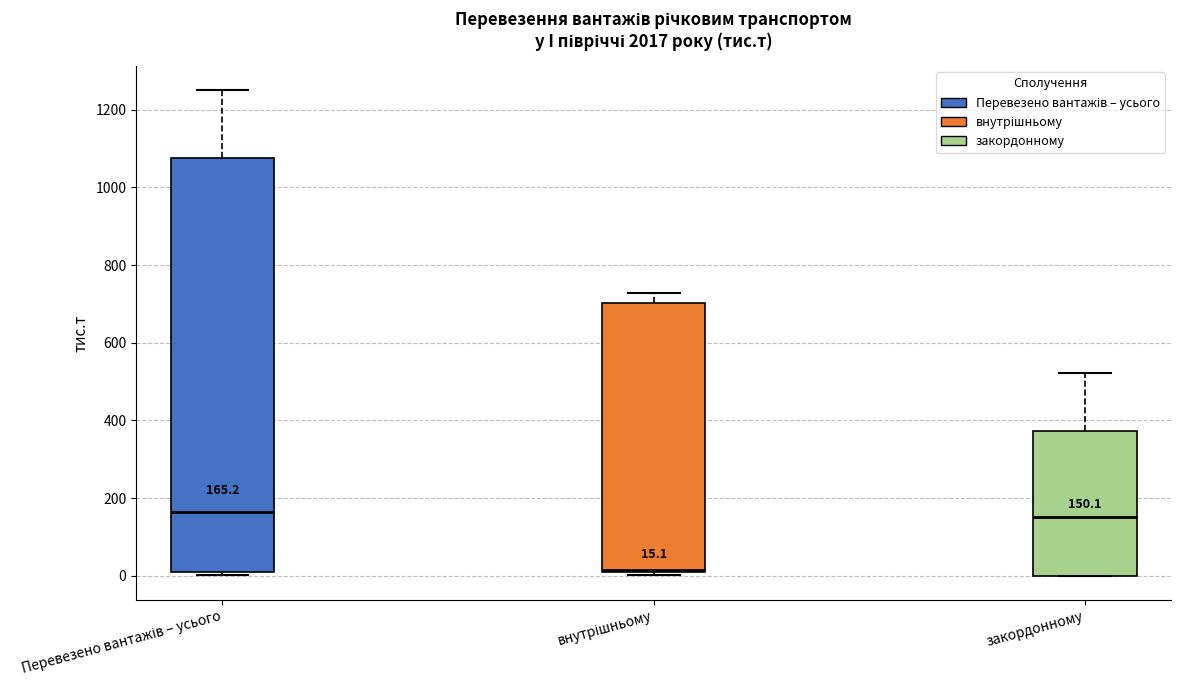

Which box is the tallest, from its lower edge to its upper edge?

Перевезено вантажів – усього